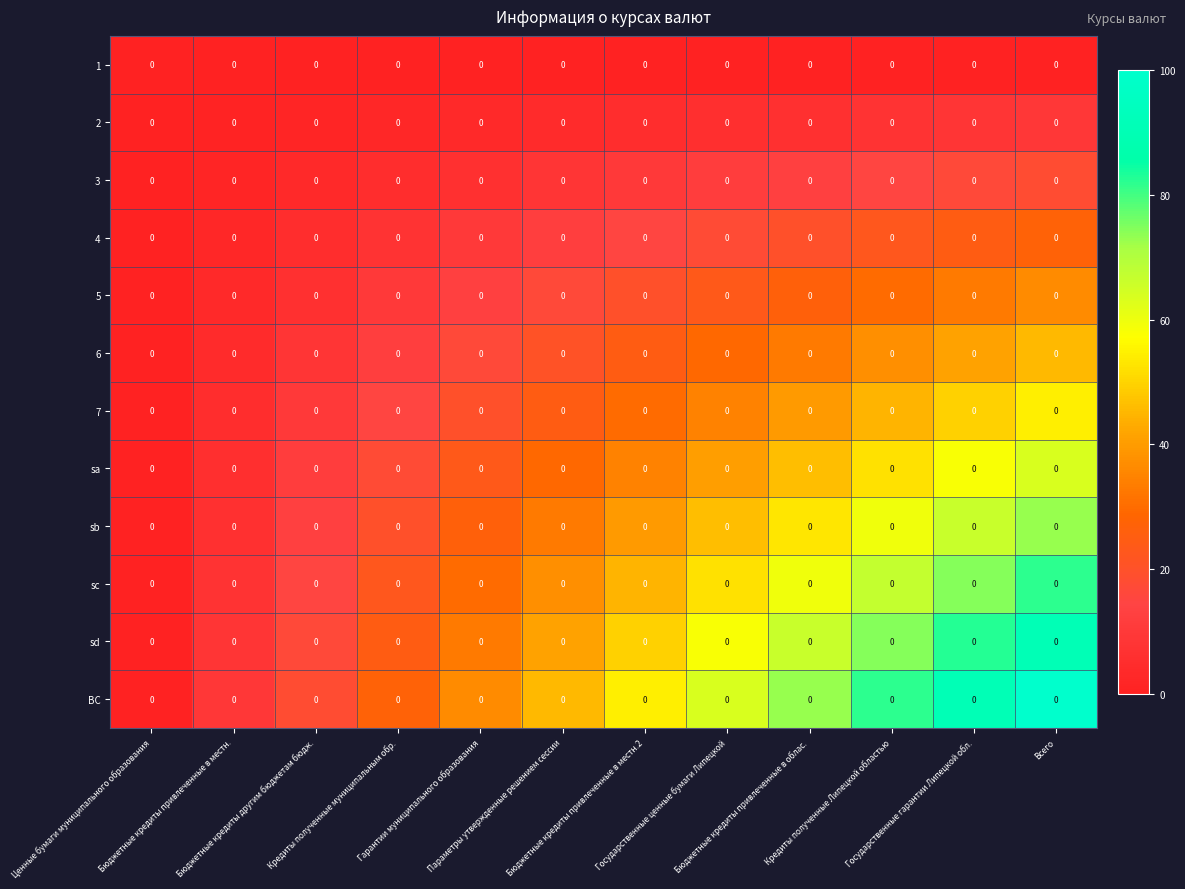

At which label is sc closest to 40?

Параметры утвержденные решением сессии